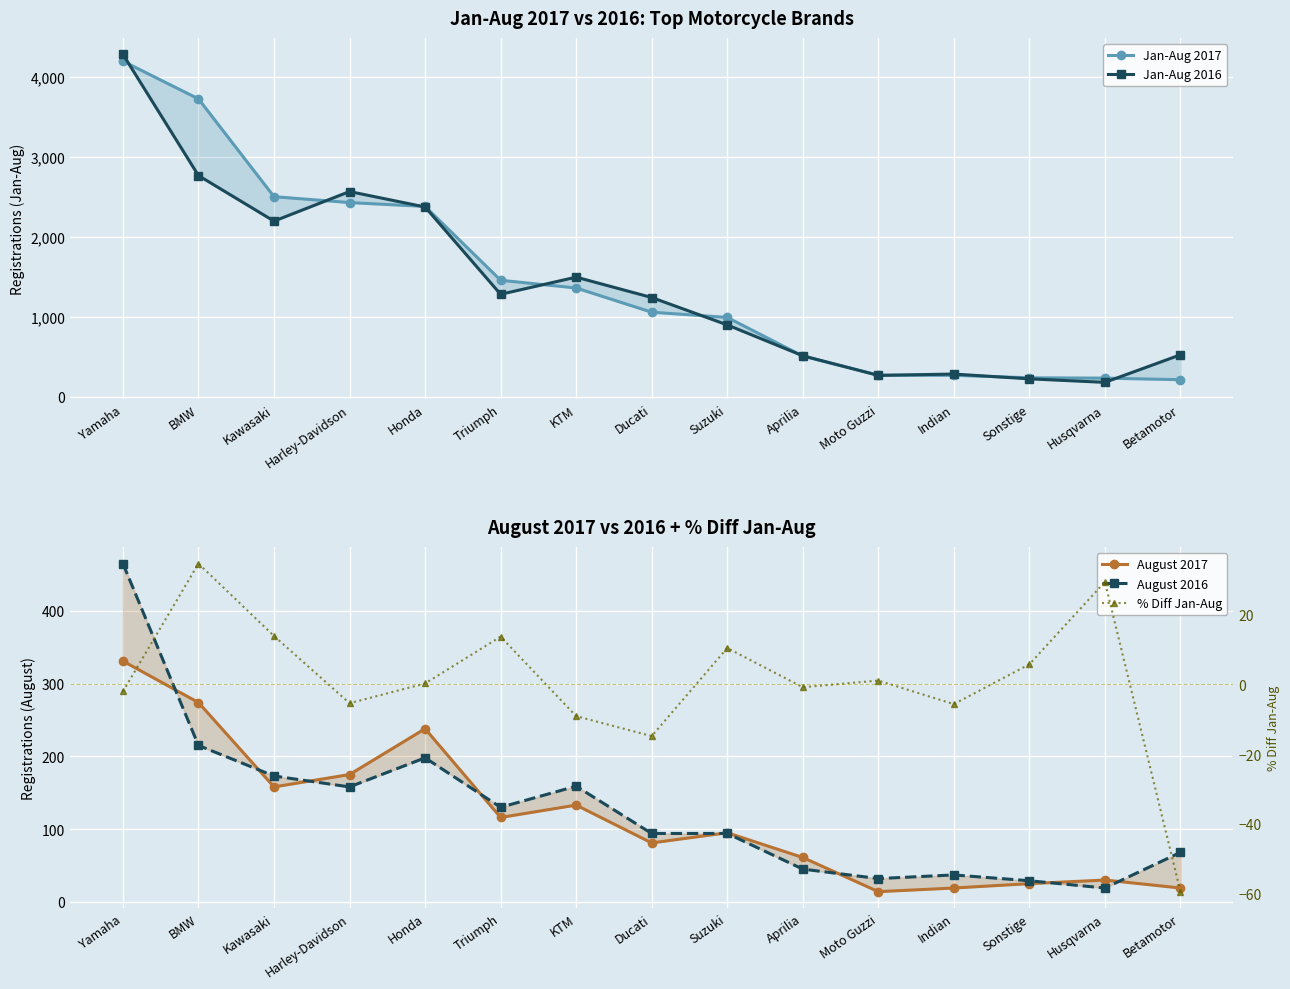

Reading left to right, list all the values displayed in this chart.

Jan-Aug 2017: Yamaha=4200.0	BMW=3728.0	Kawasaki=2504.0	Harley-Davidson=2430.0	Honda=2382.0	Triumph=1458.0	KTM=1361.0	Ducati=1058.0	Suzuki=993.0	Aprilia=509.0	Moto Guzzi=270.0	Indian=268.0	Sonstige=237.0	Husqvarna=233.0	Betamotor=213.0
Jan-Aug 2016: Yamaha=4286.0	BMW=2768.0	Kawasaki=2198.0	Harley-Davidson=2568.0	Honda=2375.0	Triumph=1282.0	KTM=1497.0	Ducati=1242.0	Suzuki=899.0	Aprilia=513.0	Moto Guzzi=267.0	Indian=284.0	Sonstige=224.0	Husqvarna=180.0	Betamotor=525.0
August 2017: Yamaha=331.0	BMW=274.0	Kawasaki=158.0	Harley-Davidson=175.0	Honda=238.0	Triumph=116.0	KTM=133.0	Ducati=81.0	Suzuki=95.0	Aprilia=61.0	Moto Guzzi=14.0	Indian=19.0	Sonstige=25.0	Husqvarna=30.0	Betamotor=19.0
August 2016: Yamaha=465.0	BMW=215.0	Kawasaki=173.0	Harley-Davidson=158.0	Honda=198.0	Triumph=130.0	KTM=159.0	Ducati=94.0	Suzuki=94.0	Aprilia=45.0	Moto Guzzi=32.0	Indian=37.0	Sonstige=29.0	Husqvarna=19.0	Betamotor=68.0
% Diff Jan-Aug: Yamaha=-2.0	BMW=34.7	Kawasaki=13.9	Harley-Davidson=-5.4	Honda=0.3	Triumph=13.7	KTM=-9.1	Ducati=-14.8	Suzuki=10.5	Aprilia=-0.8	Moto Guzzi=1.1	Indian=-5.6	Sonstige=5.8	Husqvarna=29.4	Betamotor=-59.4